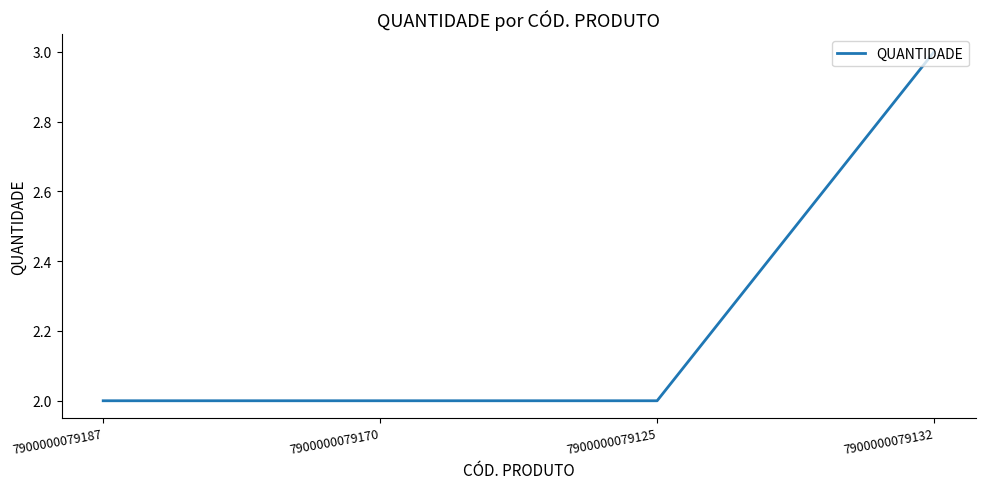

What position from the left is 7900000079132?

4